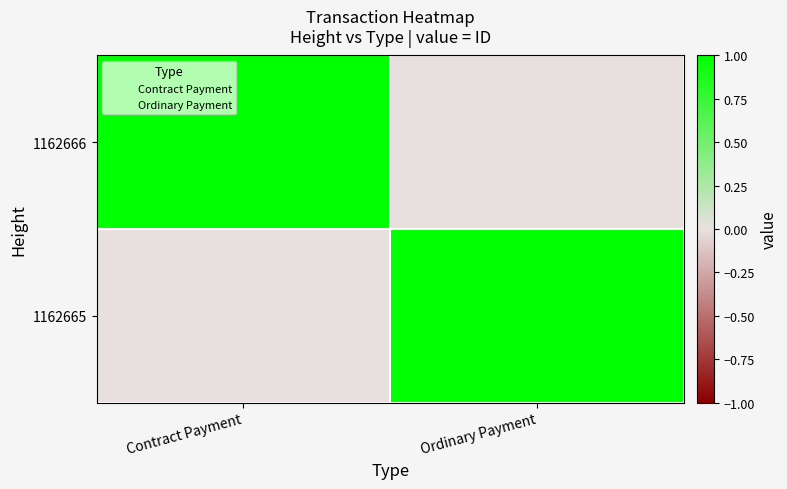

Reading left to right, what are all the values shown in this chart?

1162666: Contract Payment=1	Ordinary Payment=0
1162665: Contract Payment=0	Ordinary Payment=1